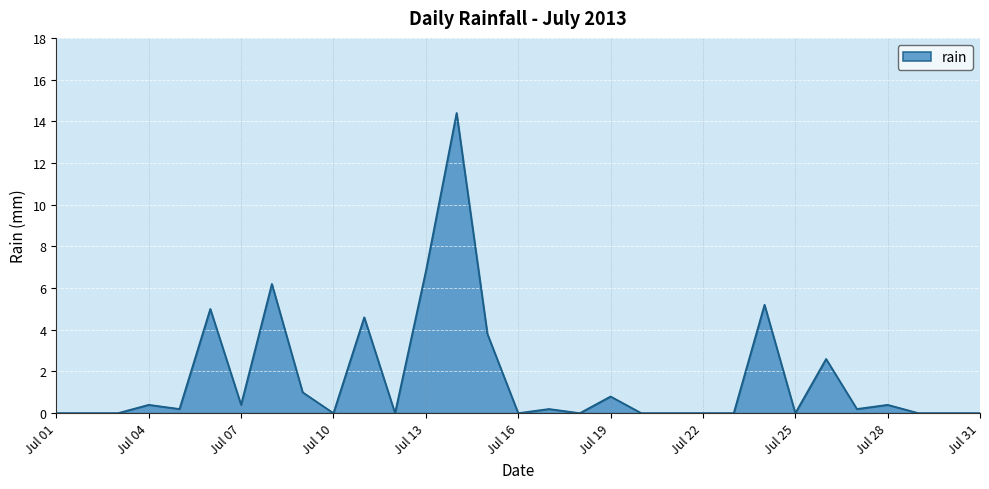

What is the difference between the maximum and minimum values?

14.4